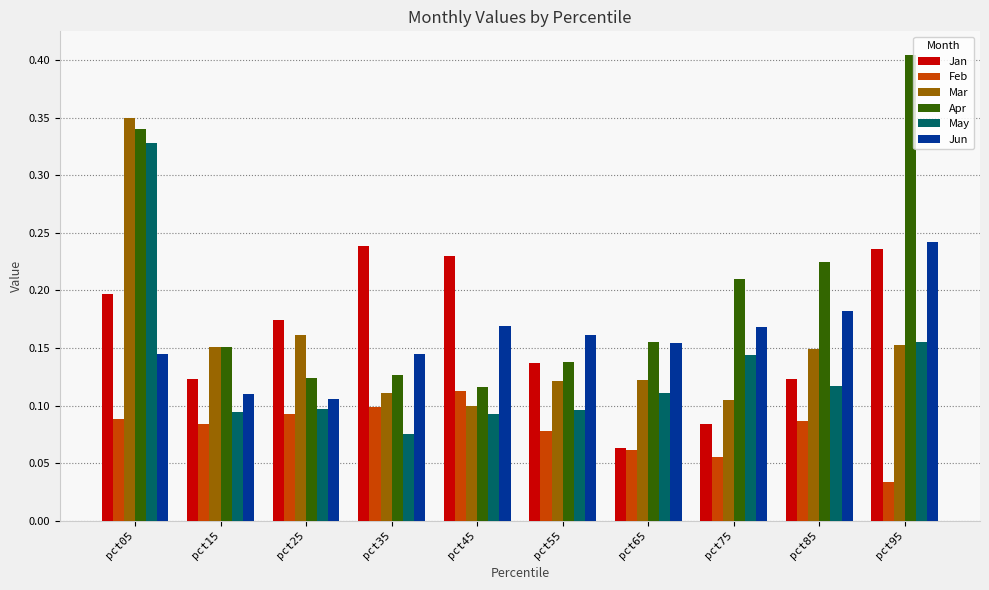

At which category does the chart reach its peak across all series?

pct95